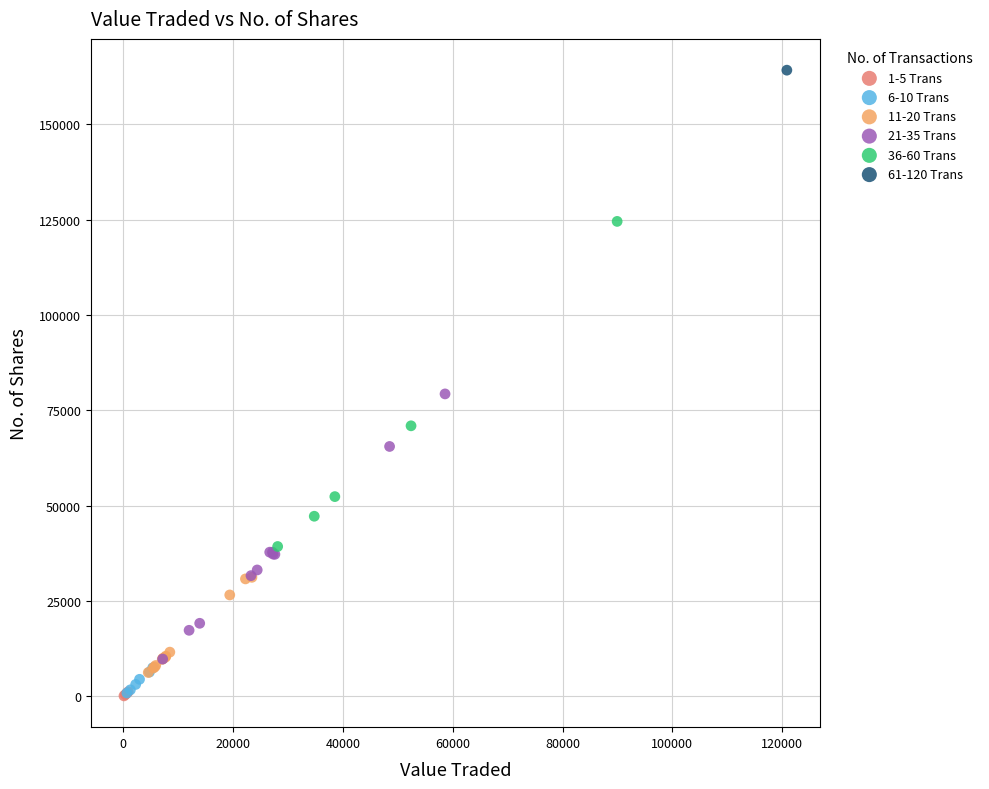

What are all the series names shown in the legend?

1-5 Trans, 6-10 Trans, 11-20 Trans, 21-35 Trans, 36-60 Trans, 61-120 Trans